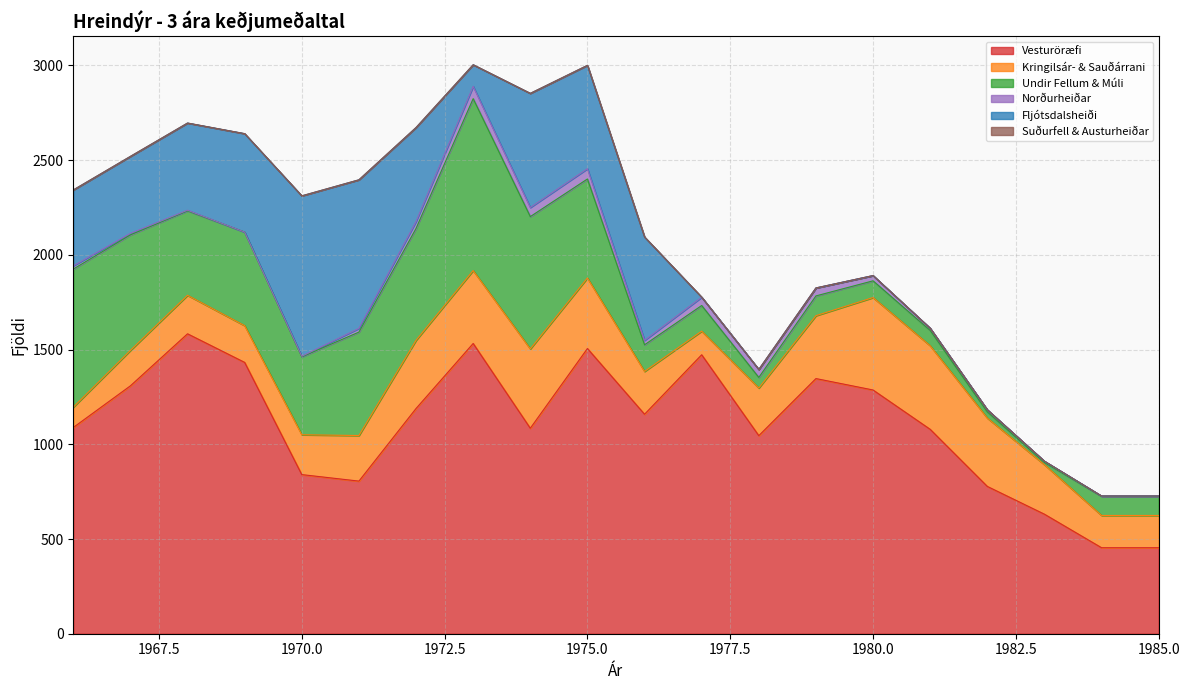

What are all the series names shown in the legend?

Vesturöræfi, Kringilsár- & Sauðárrani, Undir Fellum & Múli, Norðurheiðar, Fljótsdalsheiði, Suðurfell & Austurheiðar